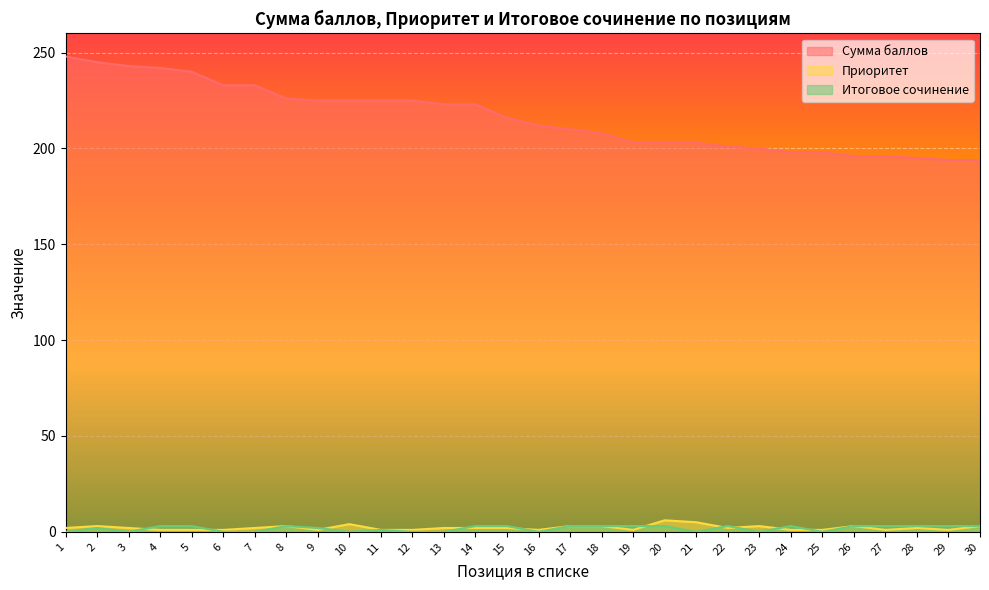

In Итоговое сочинение, how many points are higher than both neighbors (excluding endpoints)?

5